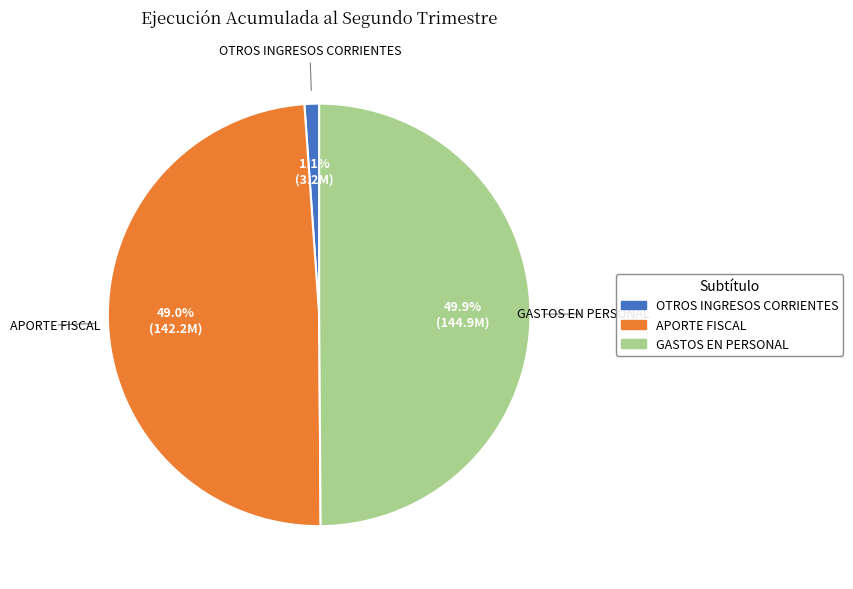

How many slices are in this pie chart?

3